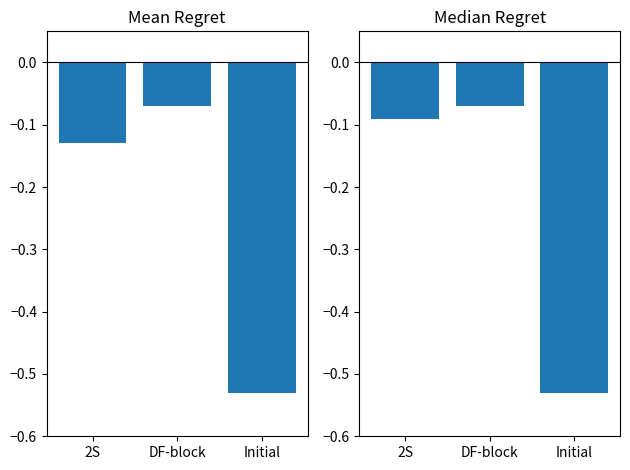

What is the label of the 2nd bar from the right?

DF-block